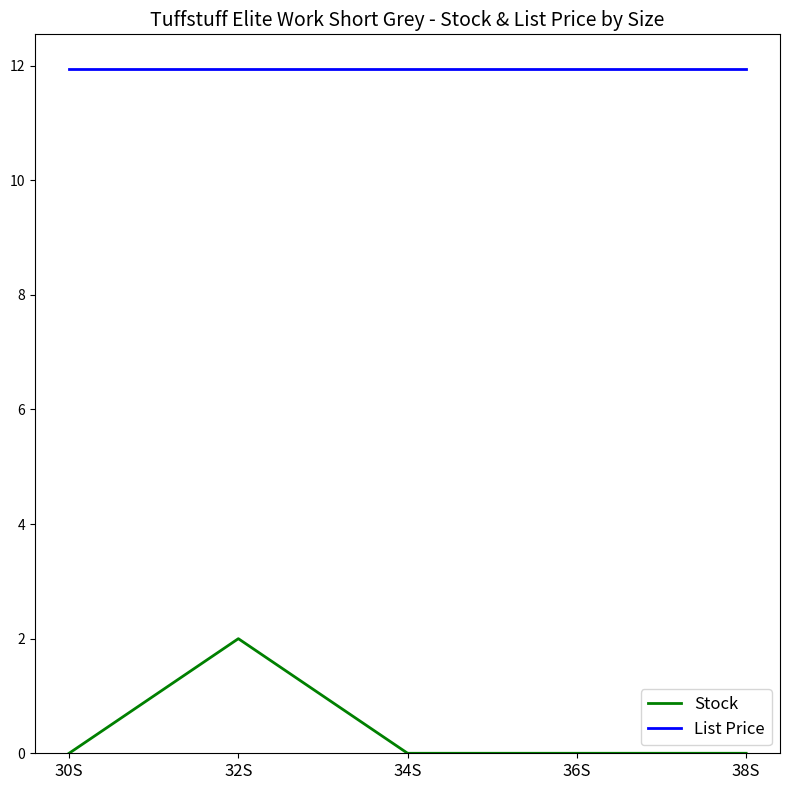

Which series has the largest range (max minus min)?

Stock